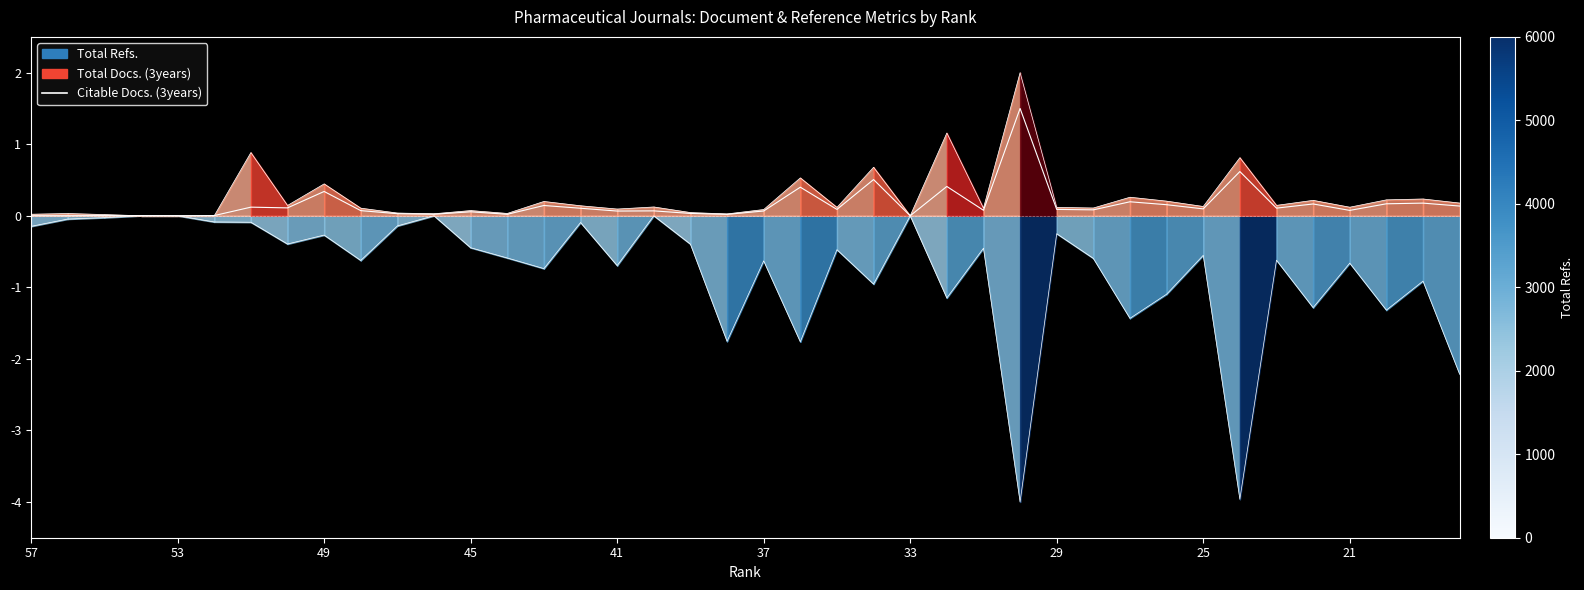

True or false: the data shows 0.1 at 26.

False